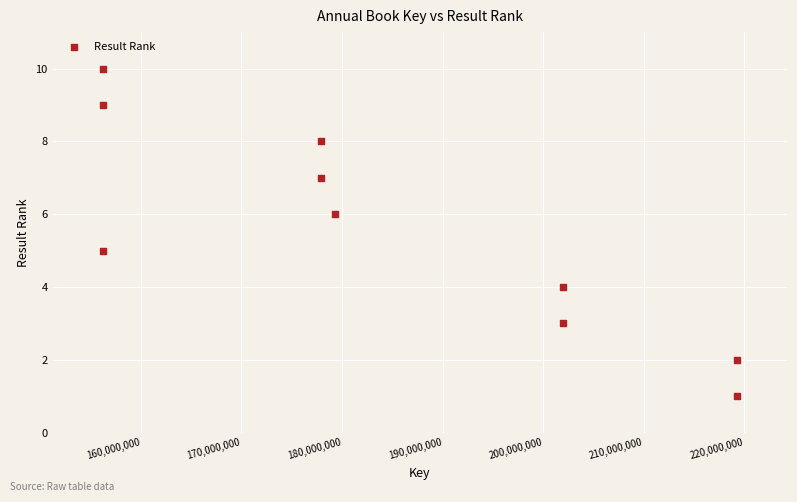

What is the range of X values (max minus min)?

62988013